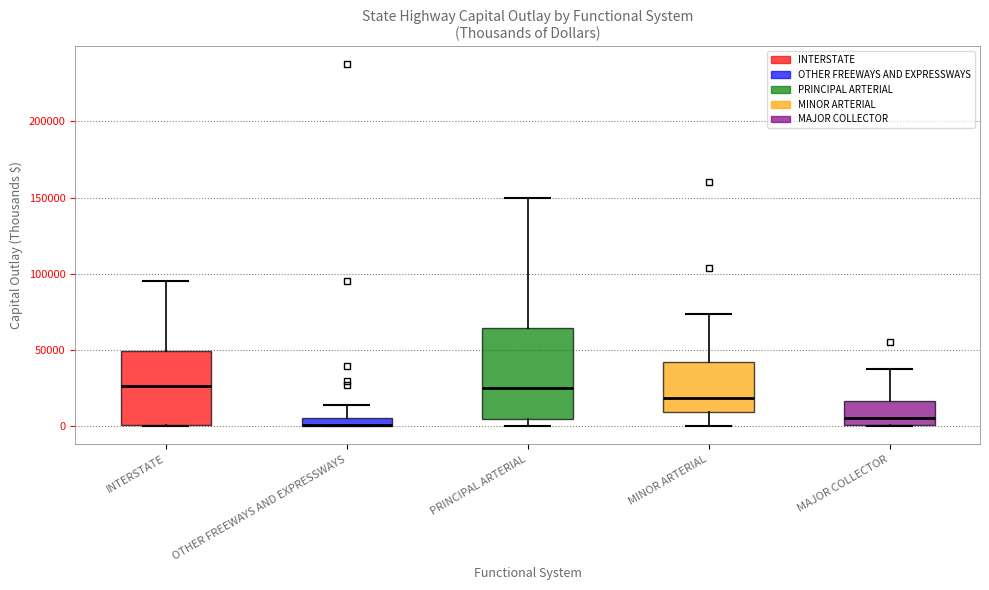

Which box is the tallest, from its lower edge to its upper edge?

PRINCIPAL ARTERIAL